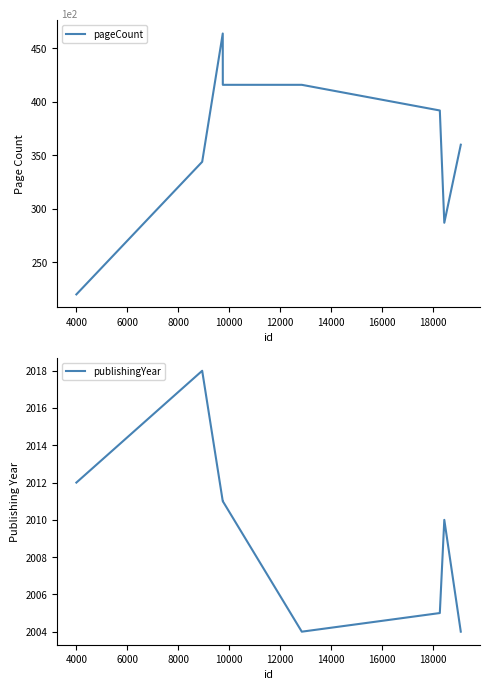

How many values in the publishingYear series exceed 2011?

2